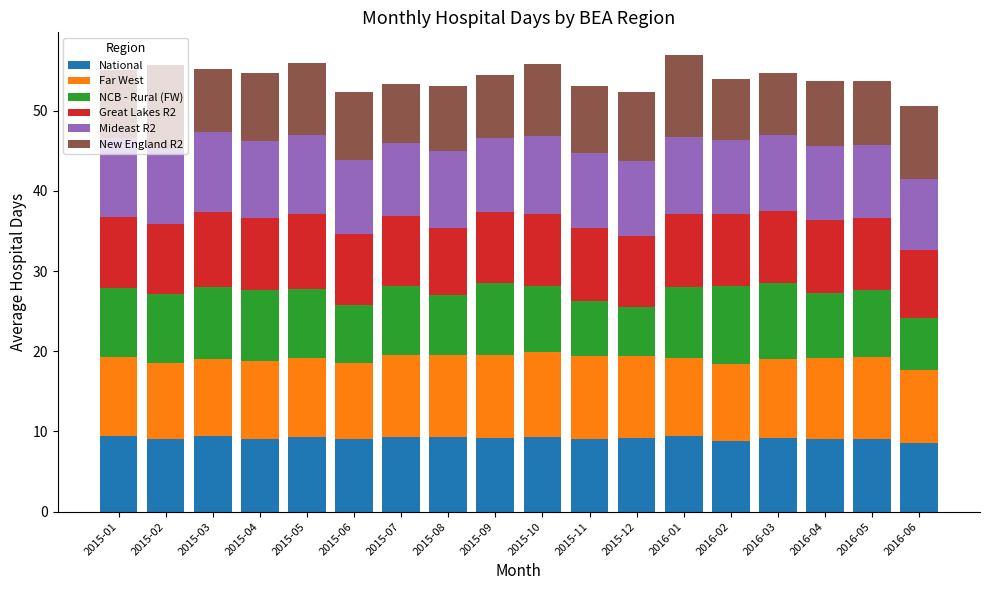

What is the total value across all series at 2016-06?

50.6